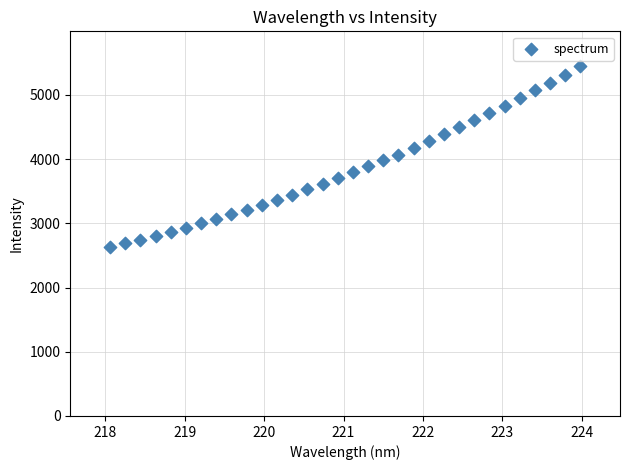

What is the range of Y values (max minus min)?

2813.0